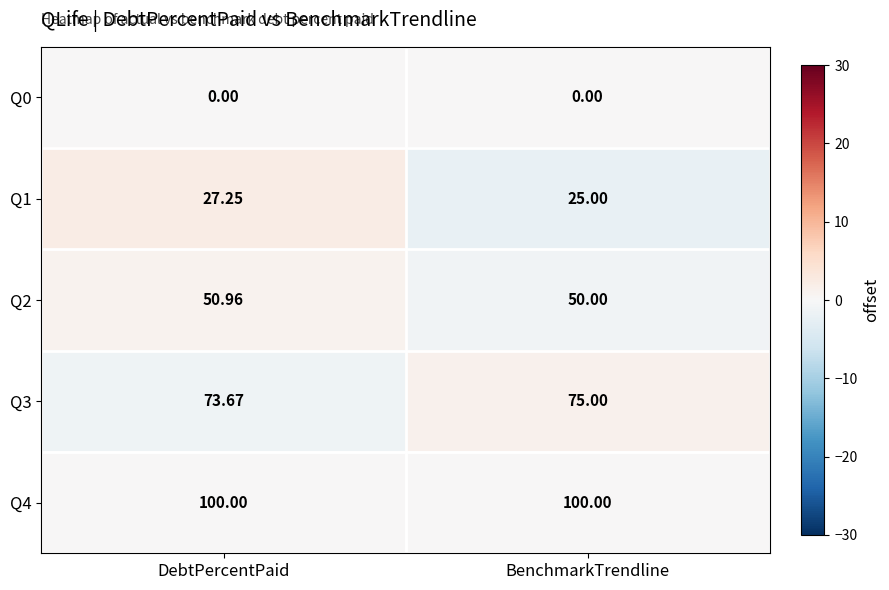

Count the number of categories in the chart.

2